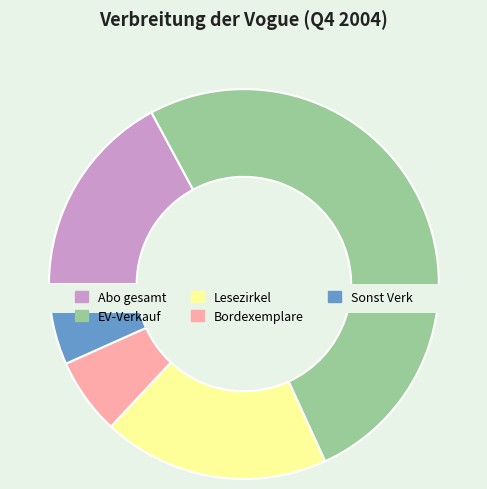

What percentage do Sonst Verk and Bordexemplare together represent?

13.0%